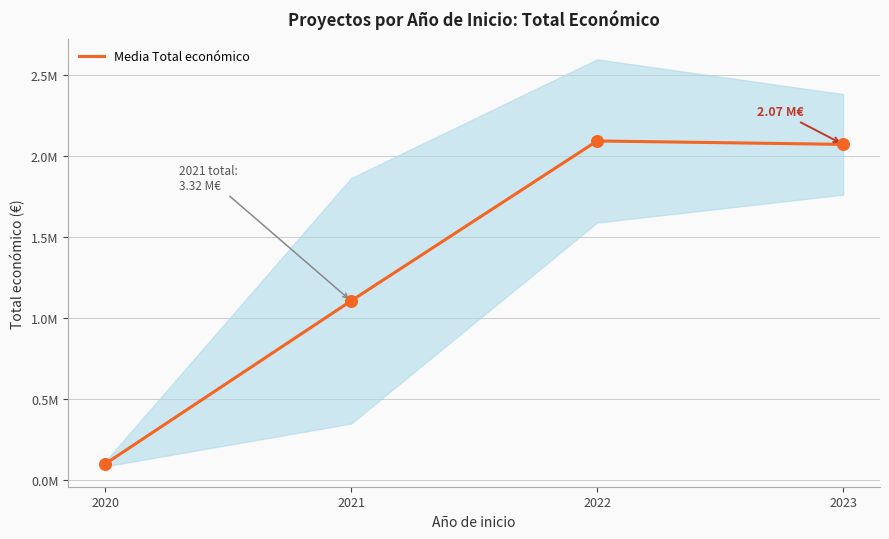

Which has a higher value, 2021 or 2023?

2023